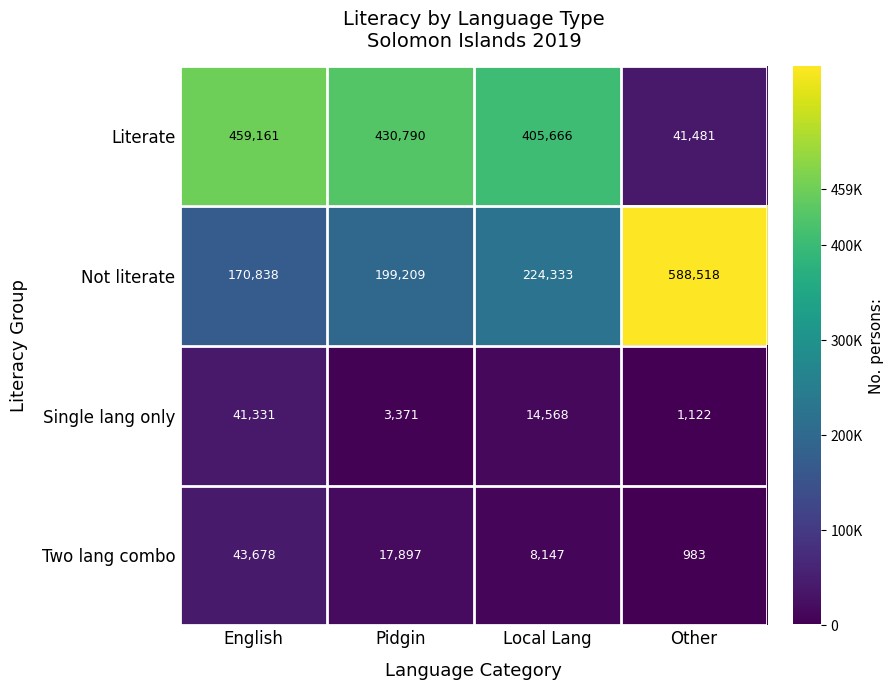

At which label is Not literate closest to 379678?

Local Lang